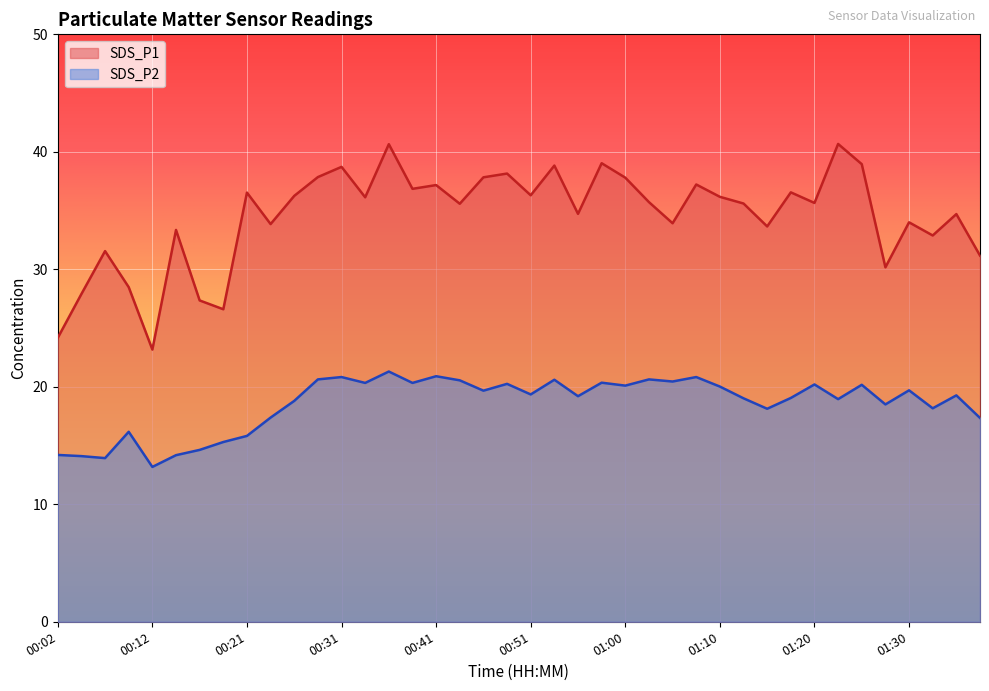

The SDS_P2 series shows 10.9 at 01:15. True or false?

False